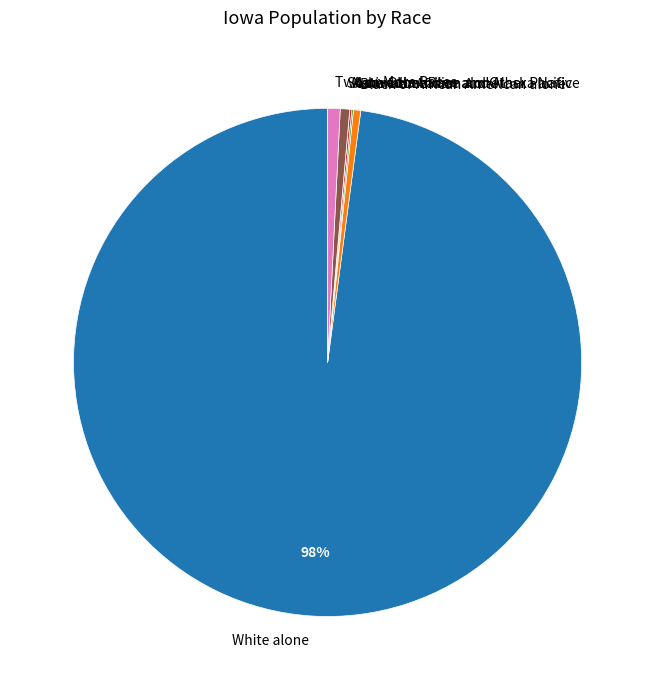

To the nearest percent, what percentage of the pie is Some Other Race alone?

1%